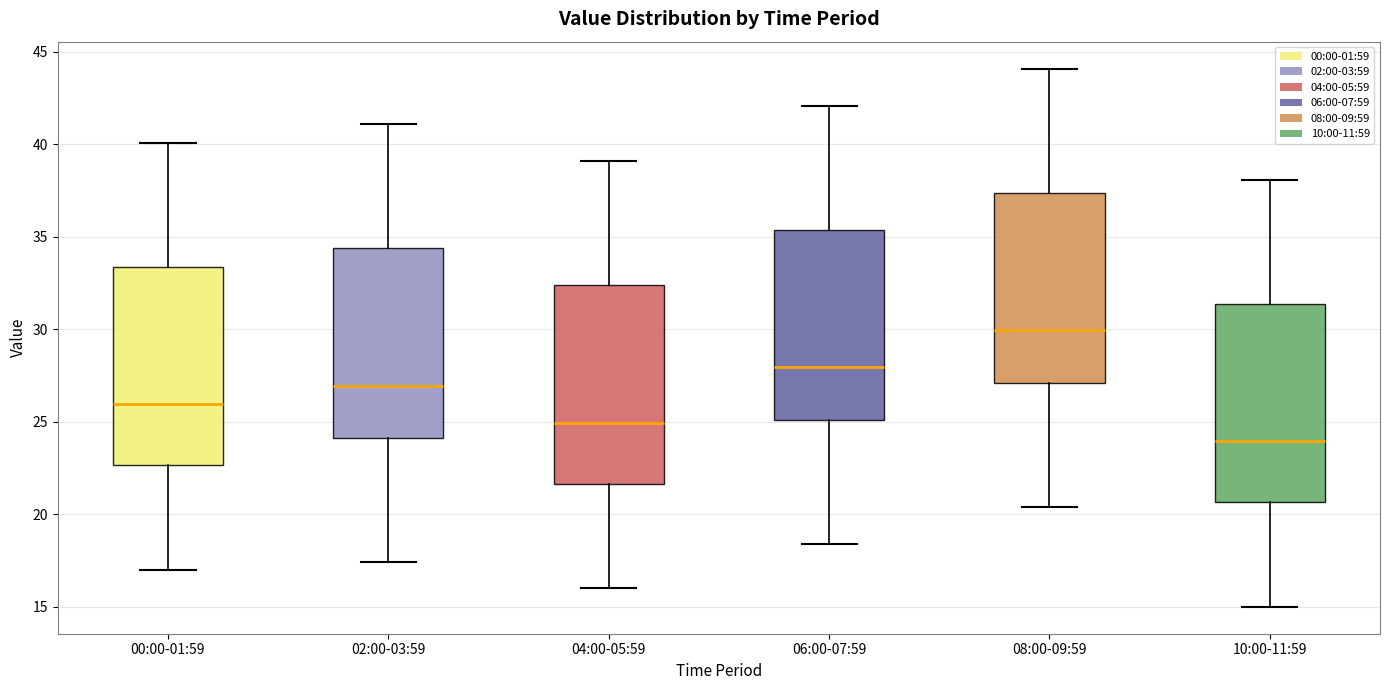

Which box's median line is the lowest?

10:00-11:59